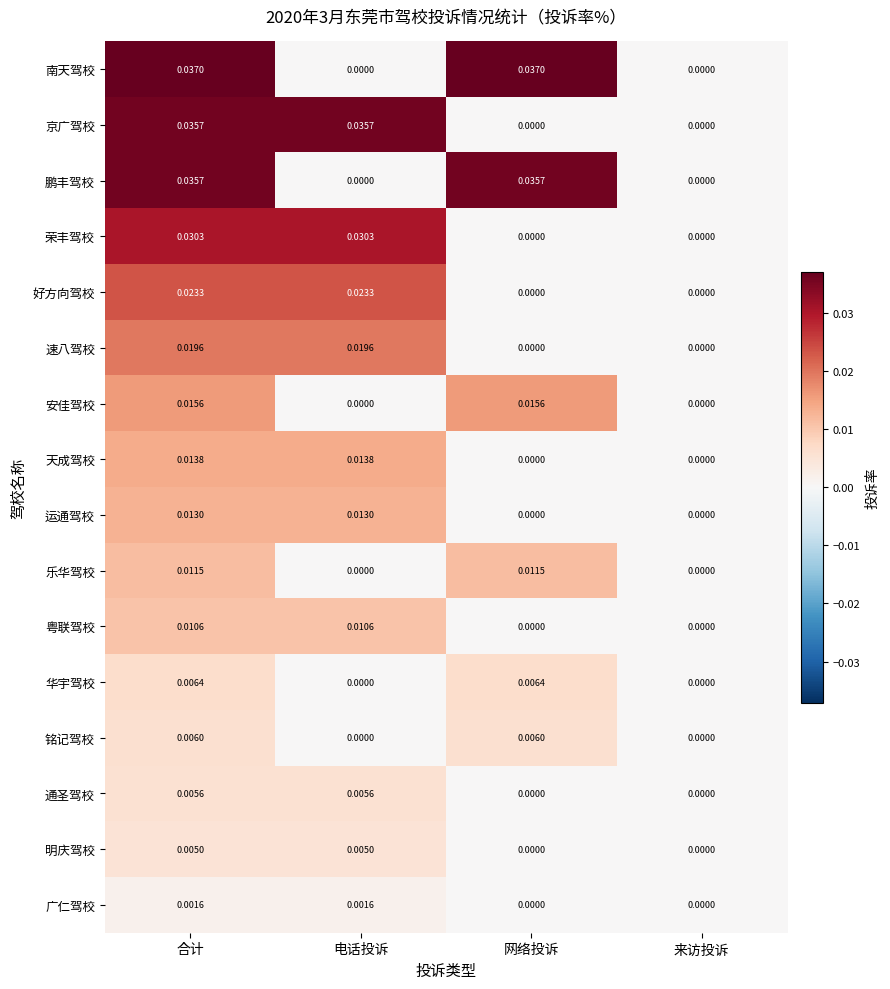

Is the value of 荣丰驾校 at 网络投诉 greater than the value of 粤联驾校 at 合计?

No